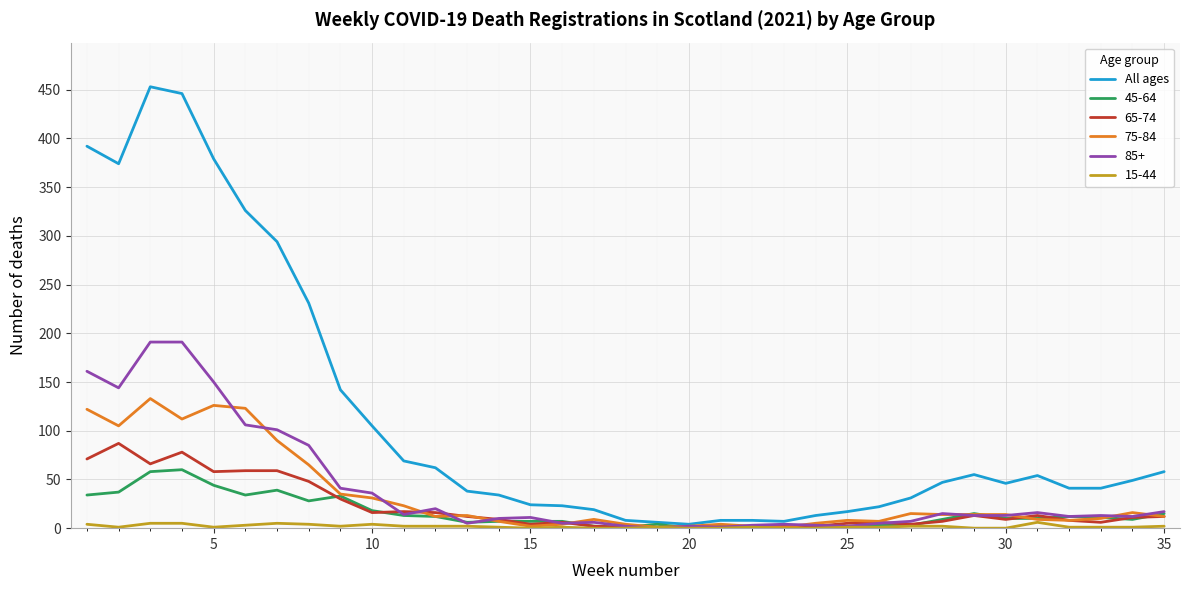

Which series has the largest total across all categories?

All ages